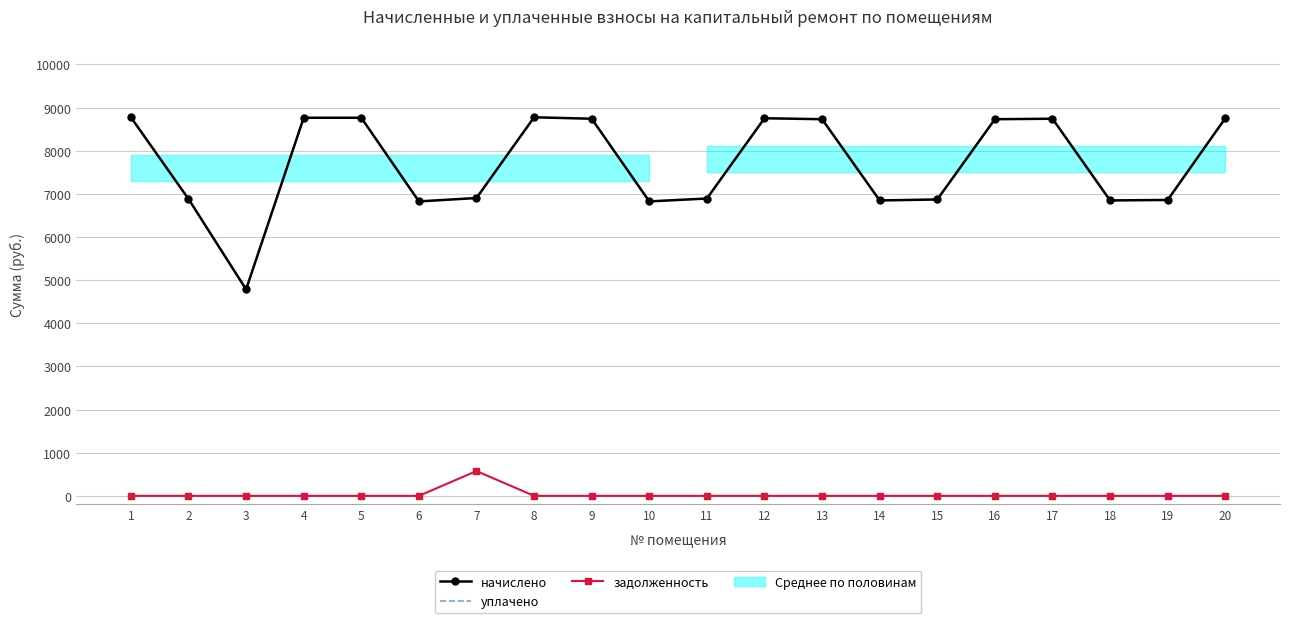

Rank the series by their maximum value, from lowest to highest.

задолженность, начислено, уплачено